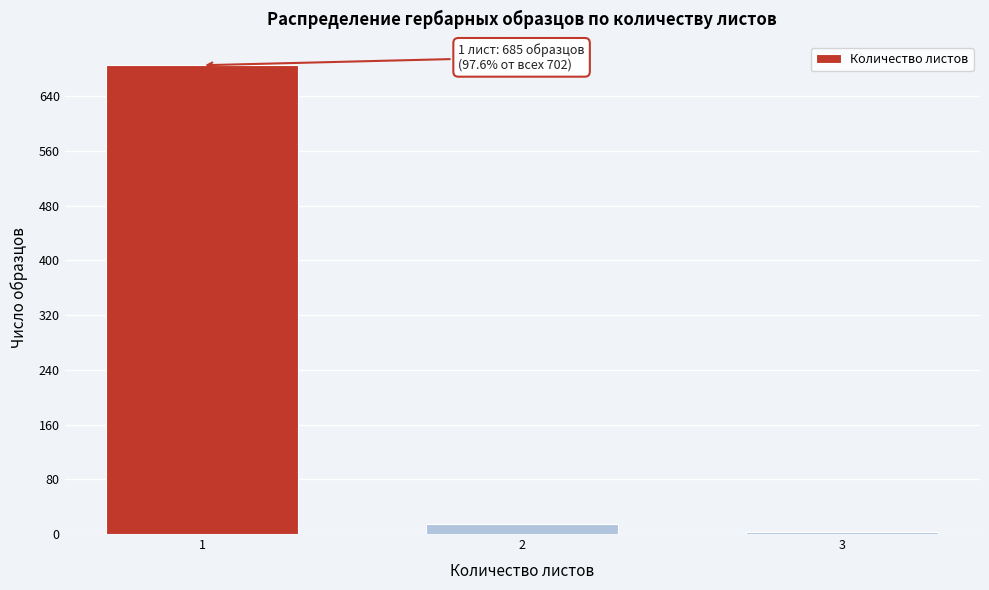

Reading right to left, list all the values displayed in this chart.

3=3	2=14	1=685